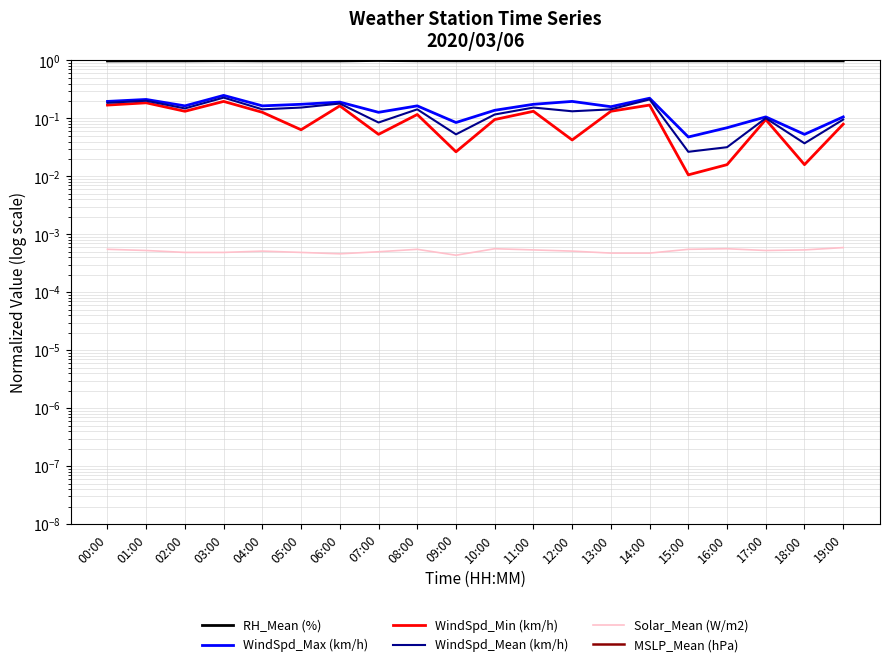

How many categories are shown in the chart?

20